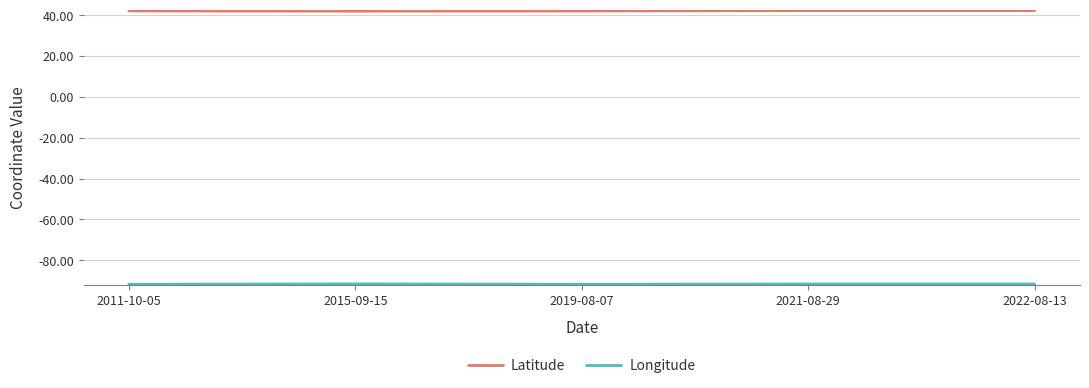

What is the total value across all series at 2022-08-13?

-49.4